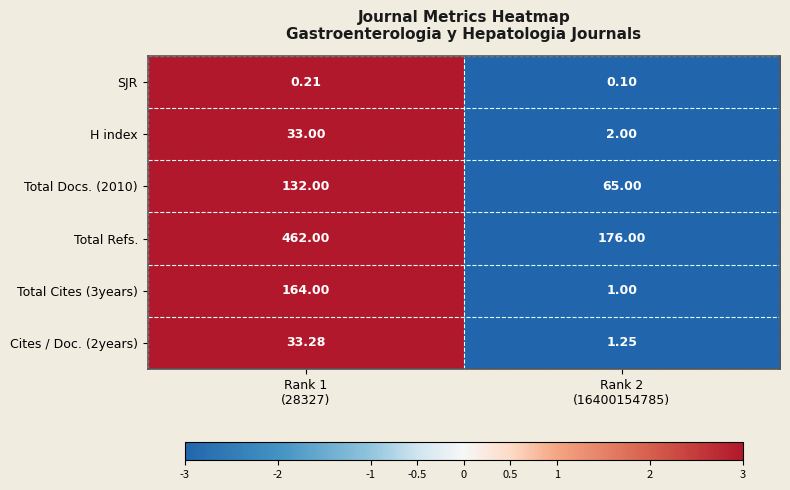

Which series has the largest total across all categories?

Total Refs.